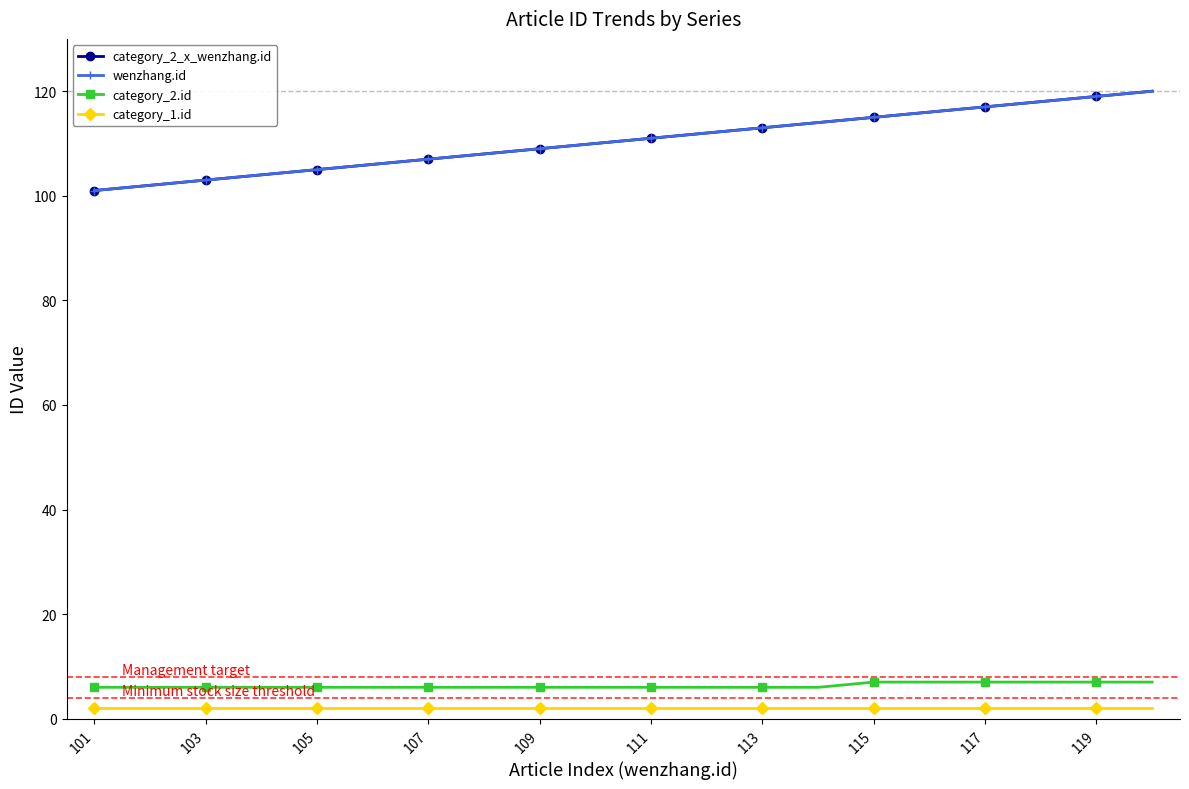

Does the chart have visible grid lines?

No